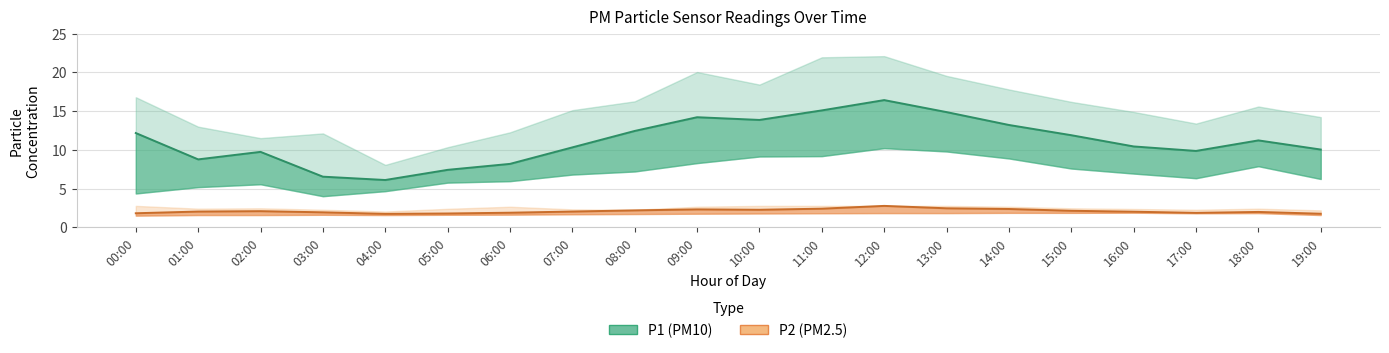

At which category does P2 reach its first local valley?

04:00